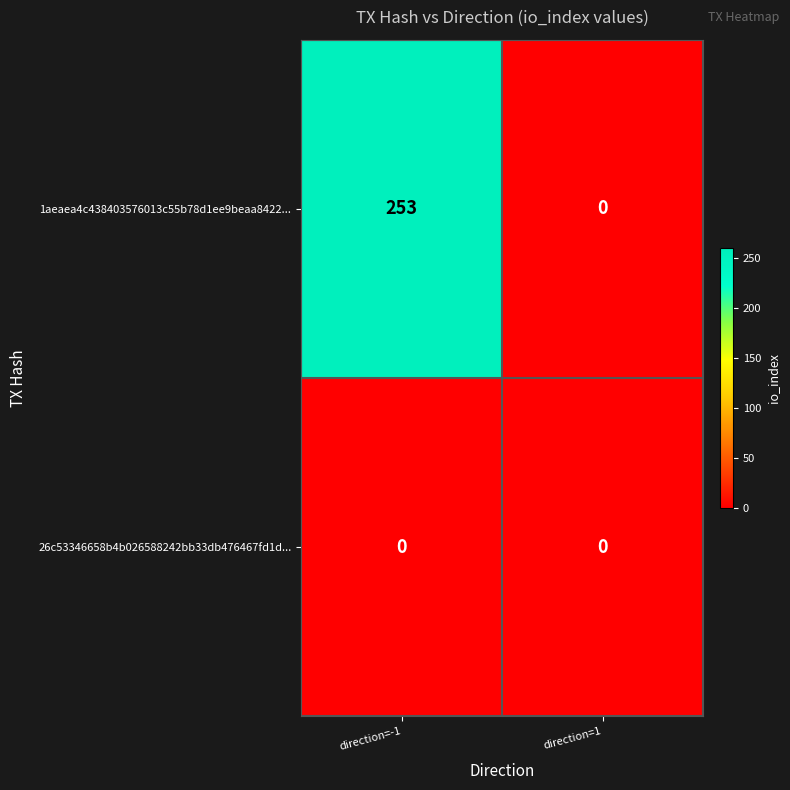

Reading left to right, transcribe all the data shown in this chart.

1aeaea4c438403576013c55b78d1ee9beaa8422...: direction=-1=253	direction=1=0
26c53346658b4b026588242bb33db476467fd1d...: direction=-1=0	direction=1=0